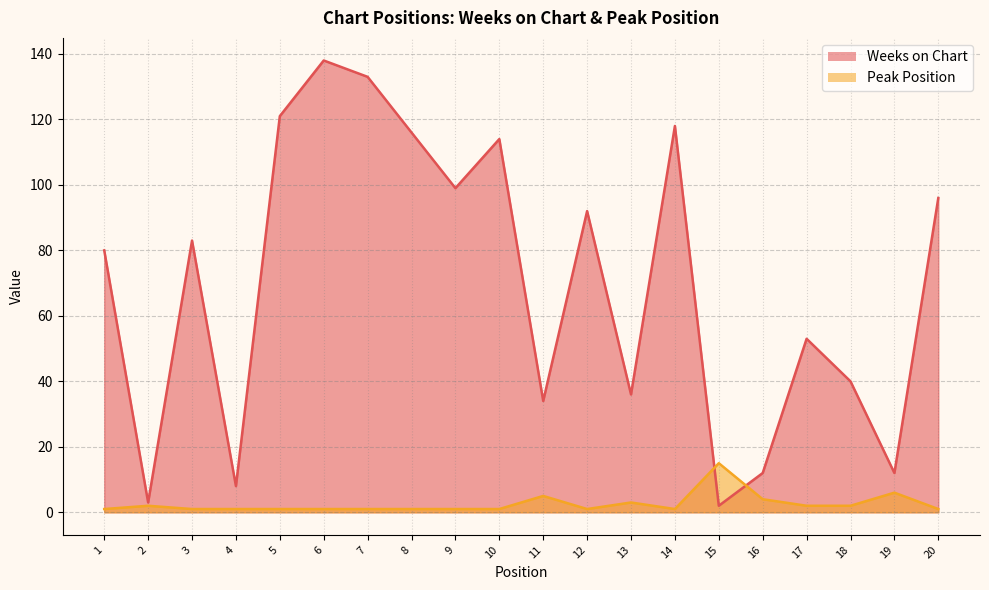

Where do Weeks on Chart and Peak Position first cross each other?

14 and 15